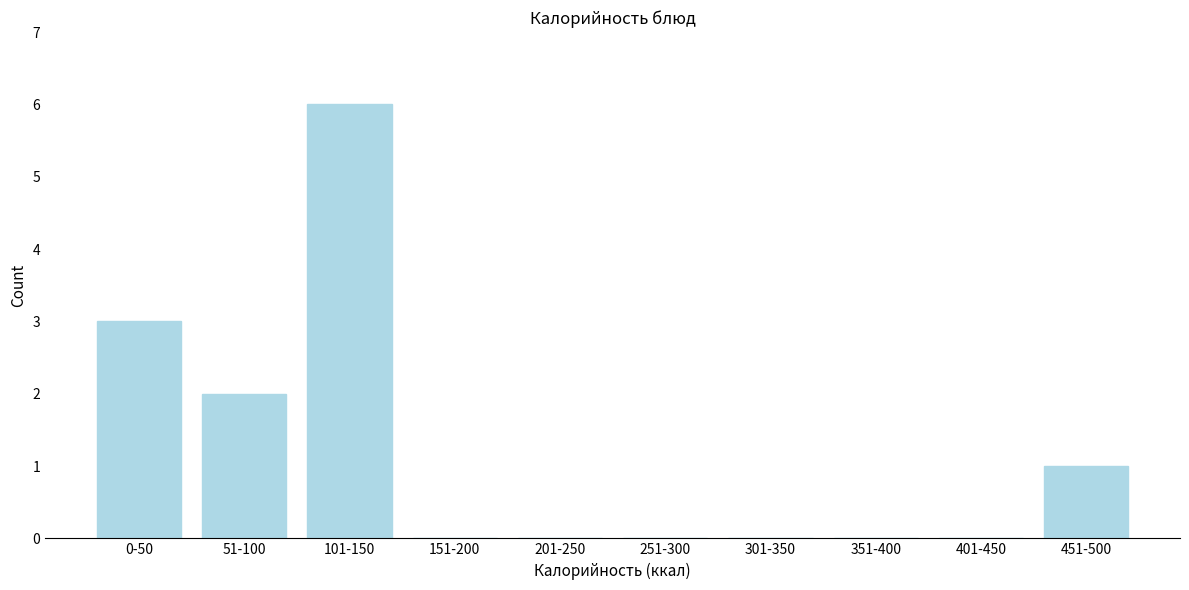

The chart shows a value of 4 at 201-250. True or false?

False